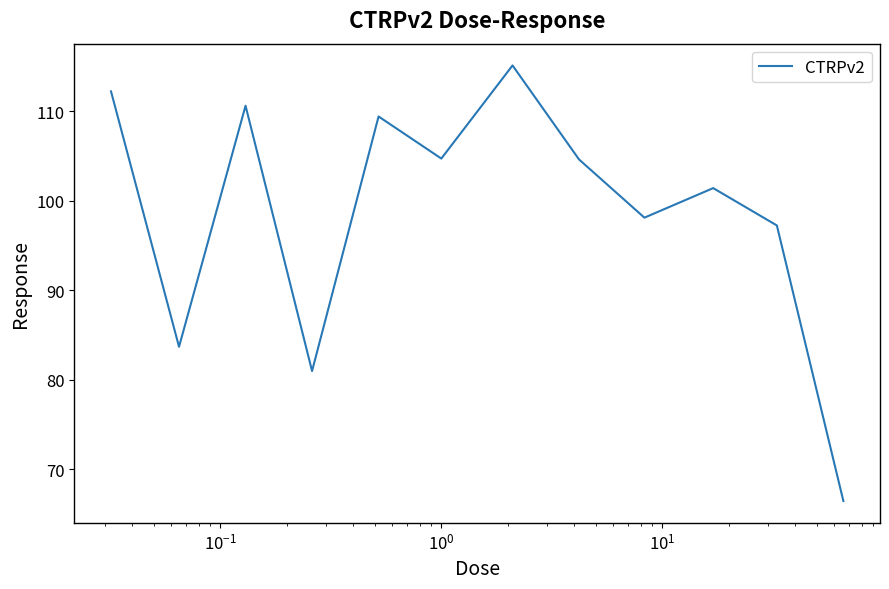

What is the maximum value shown in the chart?

115.1